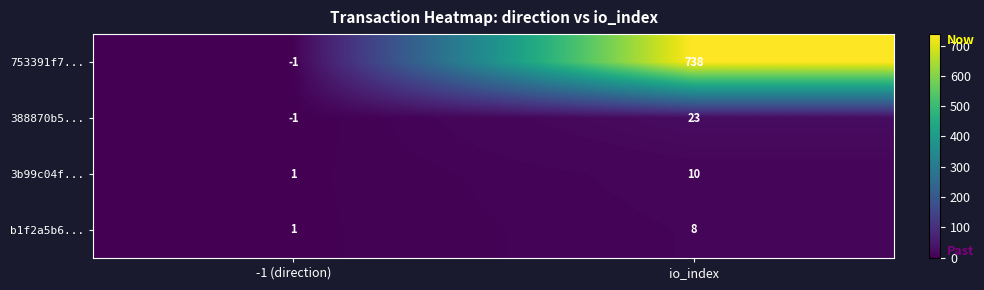

At io_index, list the series in order from largest to smallest.

753391f7..., 388870b5..., 3b99c04f..., b1f2a5b6...